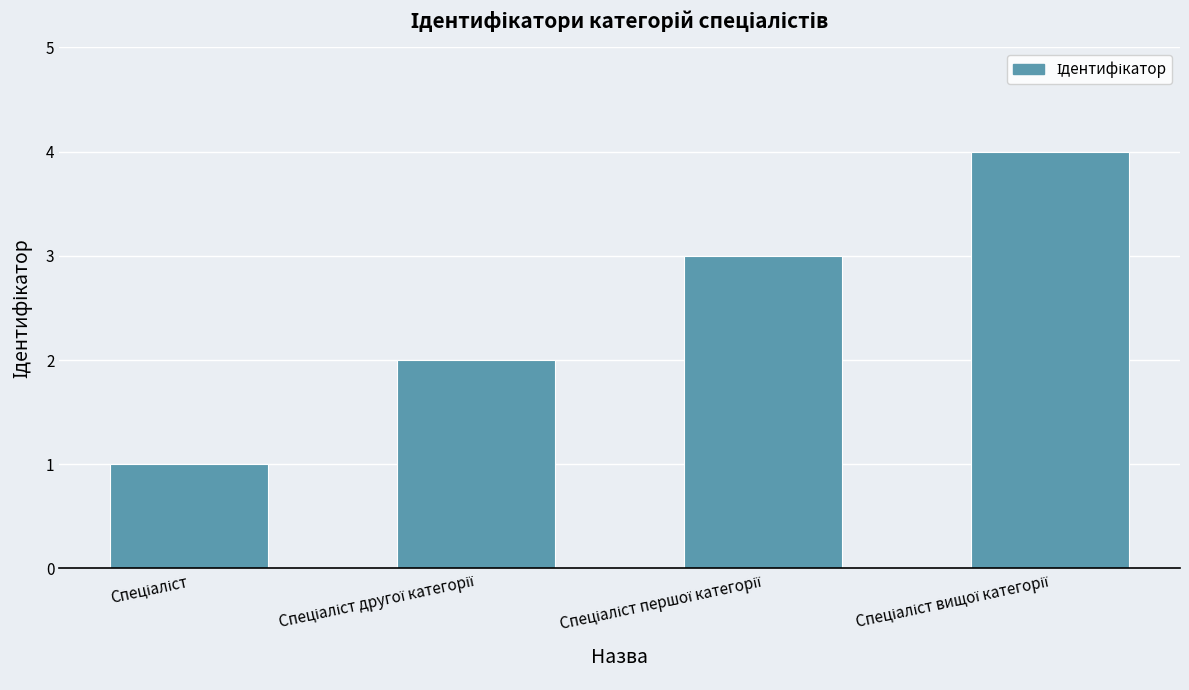

What is the sum of all values?

10